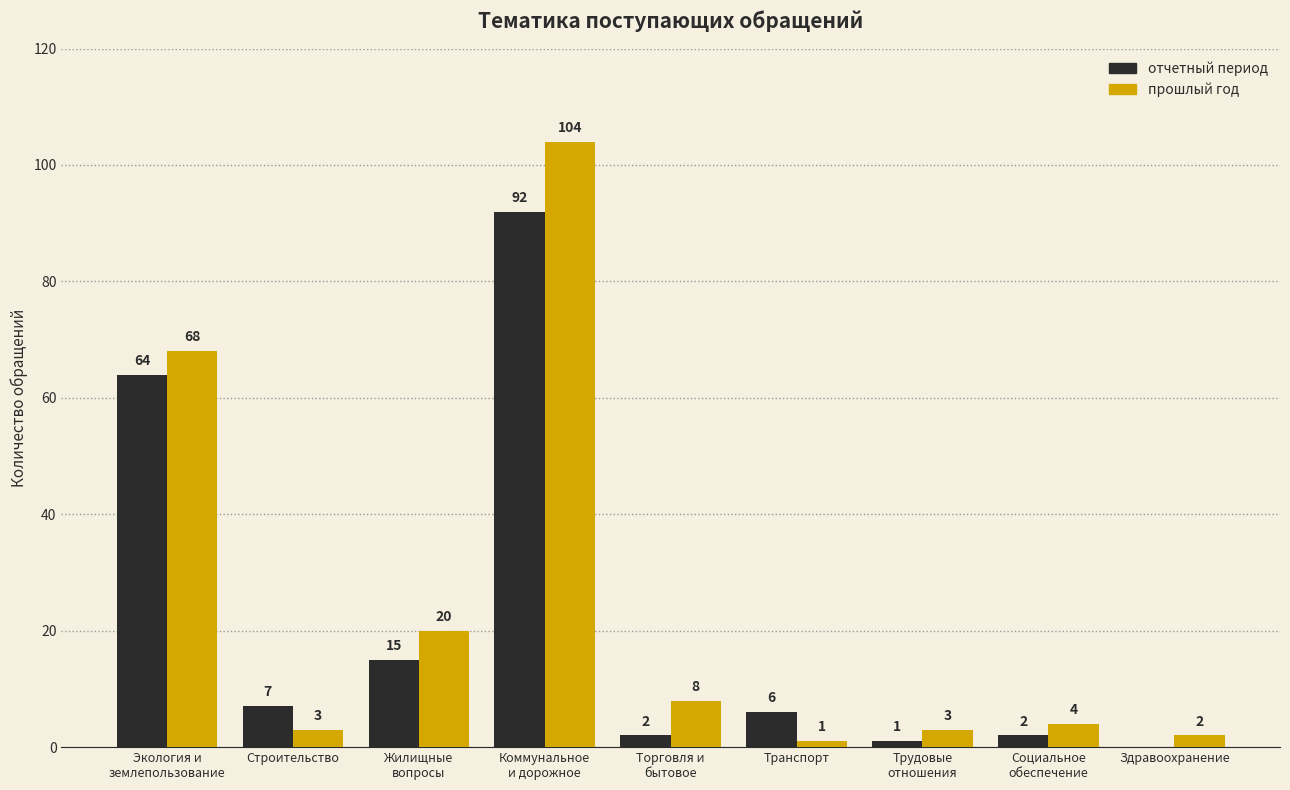

The value of отчетный период at Строительство is 7. True or false?

True